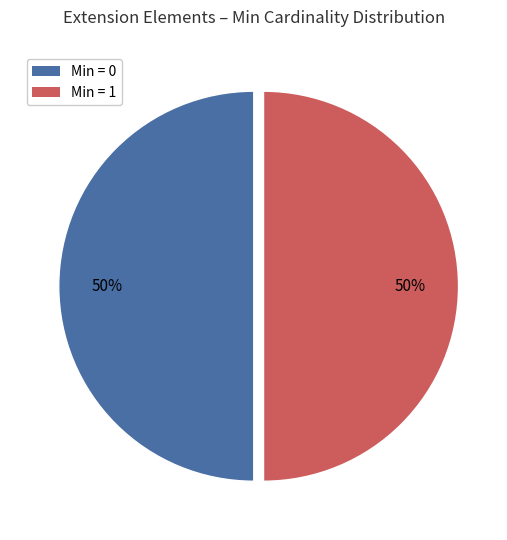

How many slices are in this pie chart?

2